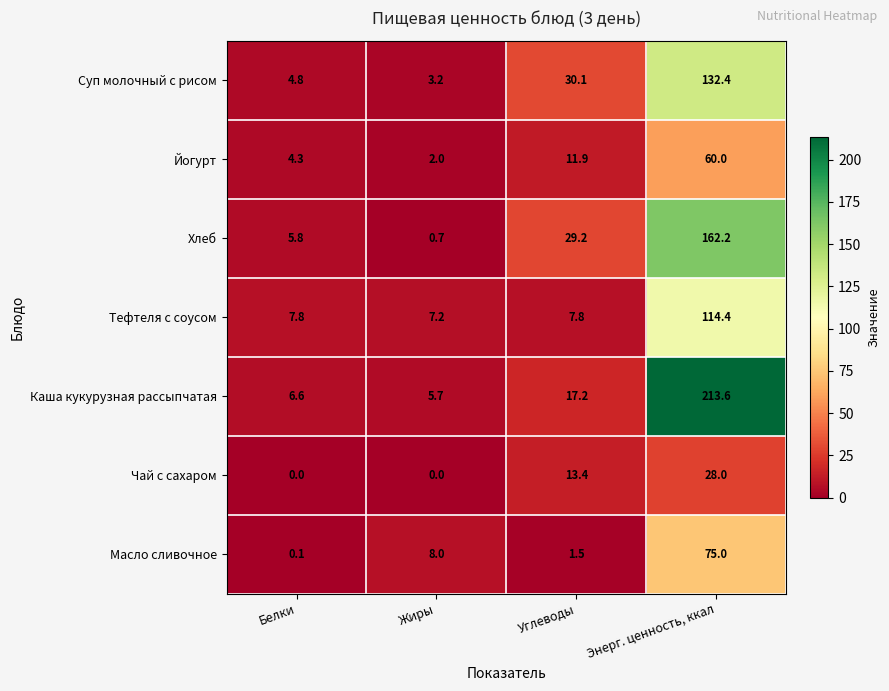

Reading left to right, extract all data points from this chart.

Суп молочный с рисом: Белки=4.8	Жиры=3.2	Углеводы=30.1	Энерг. ценность, ккал=132.4
Йогурт: Белки=4.3	Жиры=2.0	Углеводы=11.9	Энерг. ценность, ккал=60.0
Хлеб: Белки=5.8	Жиры=0.7	Углеводы=29.2	Энерг. ценность, ккал=162.2
Тефтеля с соусом: Белки=7.8	Жиры=7.2	Углеводы=7.8	Энерг. ценность, ккал=114.4
Каша кукурузная рассыпчатая: Белки=6.6	Жиры=5.7	Углеводы=17.2	Энерг. ценность, ккал=213.6
Чай с сахаром: Белки=0.0	Жиры=0.0	Углеводы=13.4	Энерг. ценность, ккал=28.0
Масло сливочное: Белки=0.1	Жиры=8.0	Углеводы=1.5	Энерг. ценность, ккал=75.0